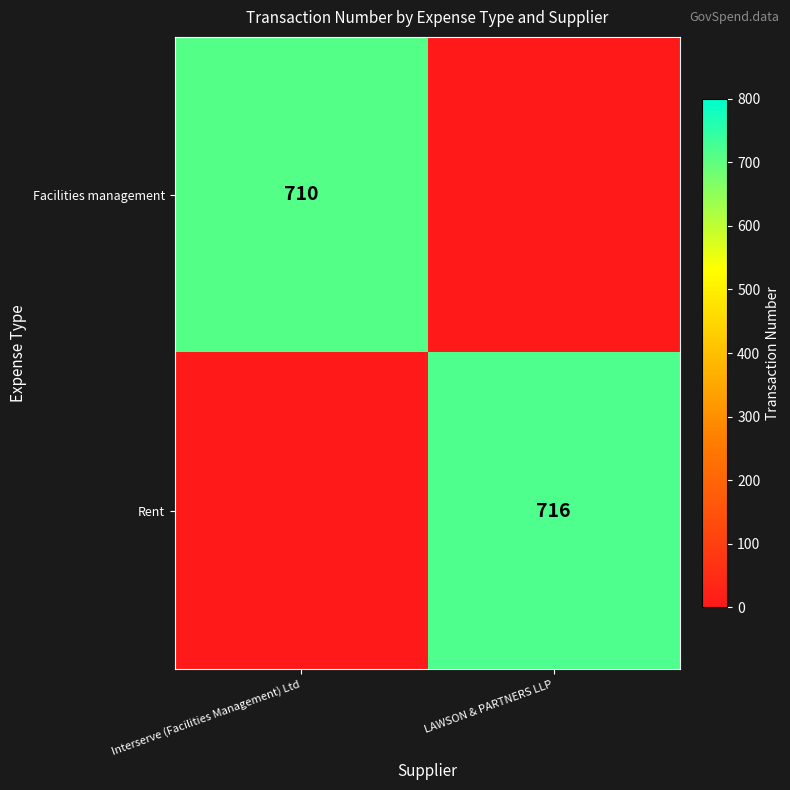

The value of Facilities management at Interserve (Facilities Management) Ltd is 710. True or false?

True